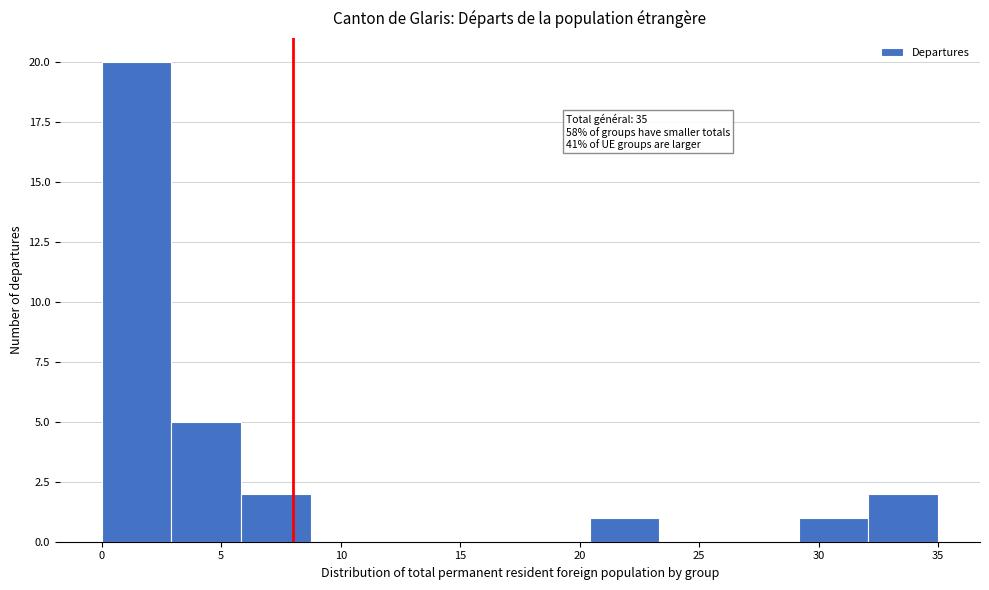

Over which range of the x-axis is the bar tallest?

0.0 to 3.0